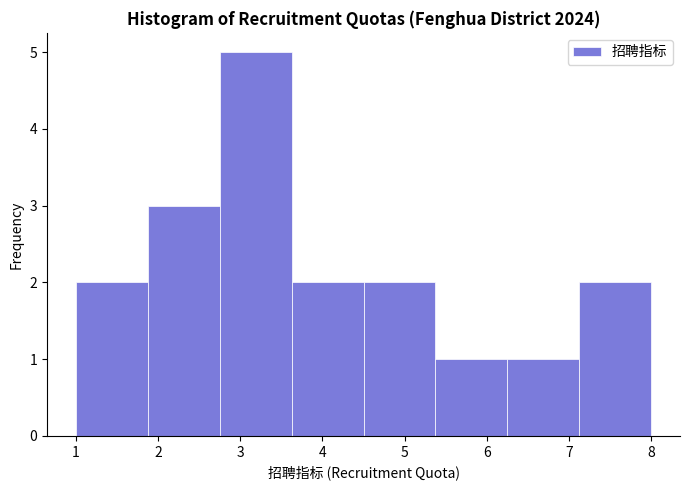

Reading left to right, list every bar in this chart as the range it spans on the x-axis followed by its height. Neither the bar edges nor the heights are printed on the chart, so give them approximately, as read against the axes.

1.0 to 1.9: 2
1.9 to 2.8: 3
2.8 to 3.6: 5
3.6 to 4.5: 2
4.5 to 5.4: 2
5.4 to 6.3: 1
6.3 to 7.1: 1
7.1 to 8.0: 2